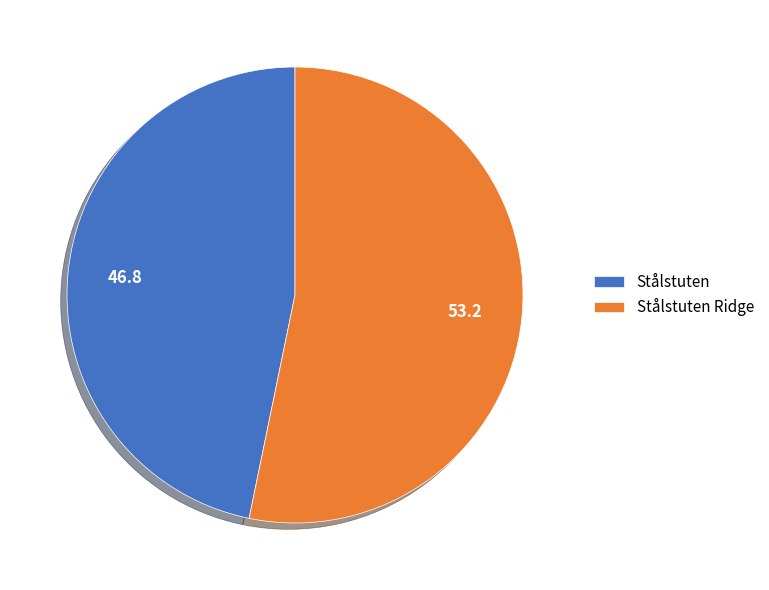

The Stålstuten slice represents 47% of the pie. True or false?

True